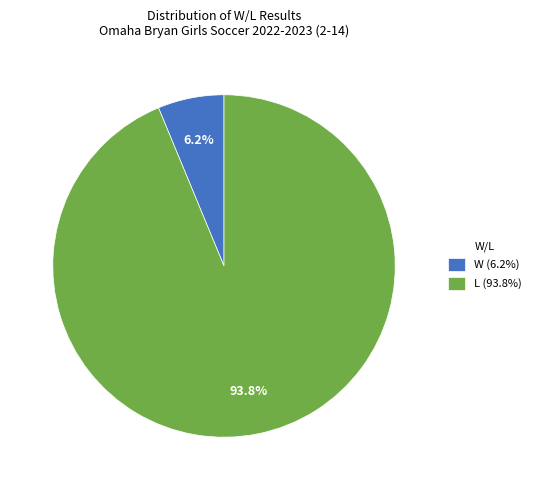

Combined, do W (6.2%) and L (93.8%) account for over 50%?

Yes